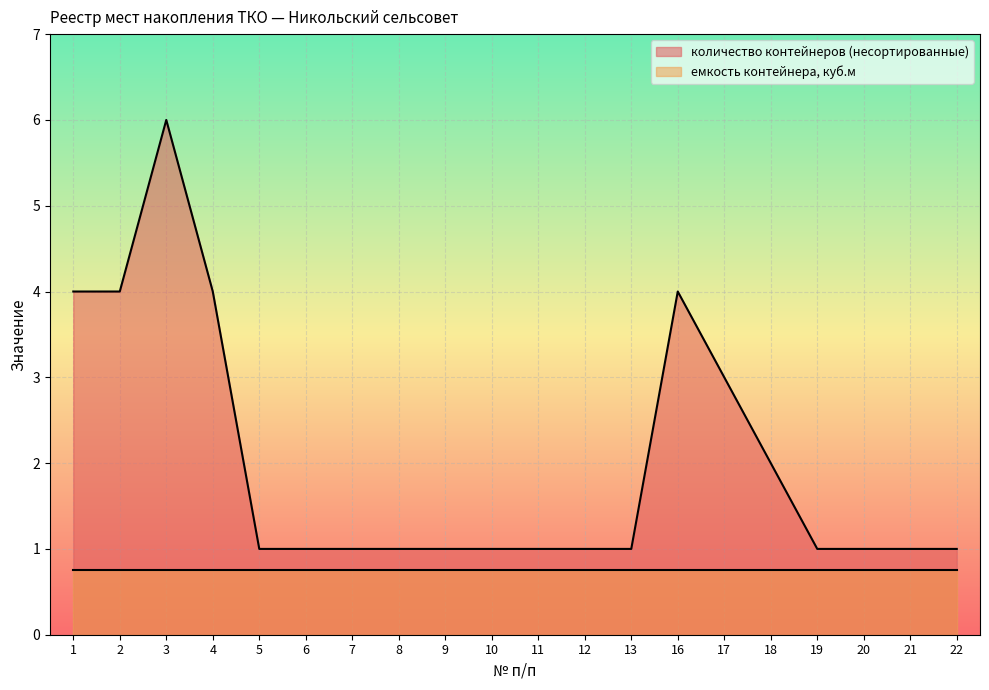

Reading left to right, list all the values displayed in this chart.

4	4	6	4	1	1	1	1	1	1	1	1	1	4	3	2	1	1	1	1